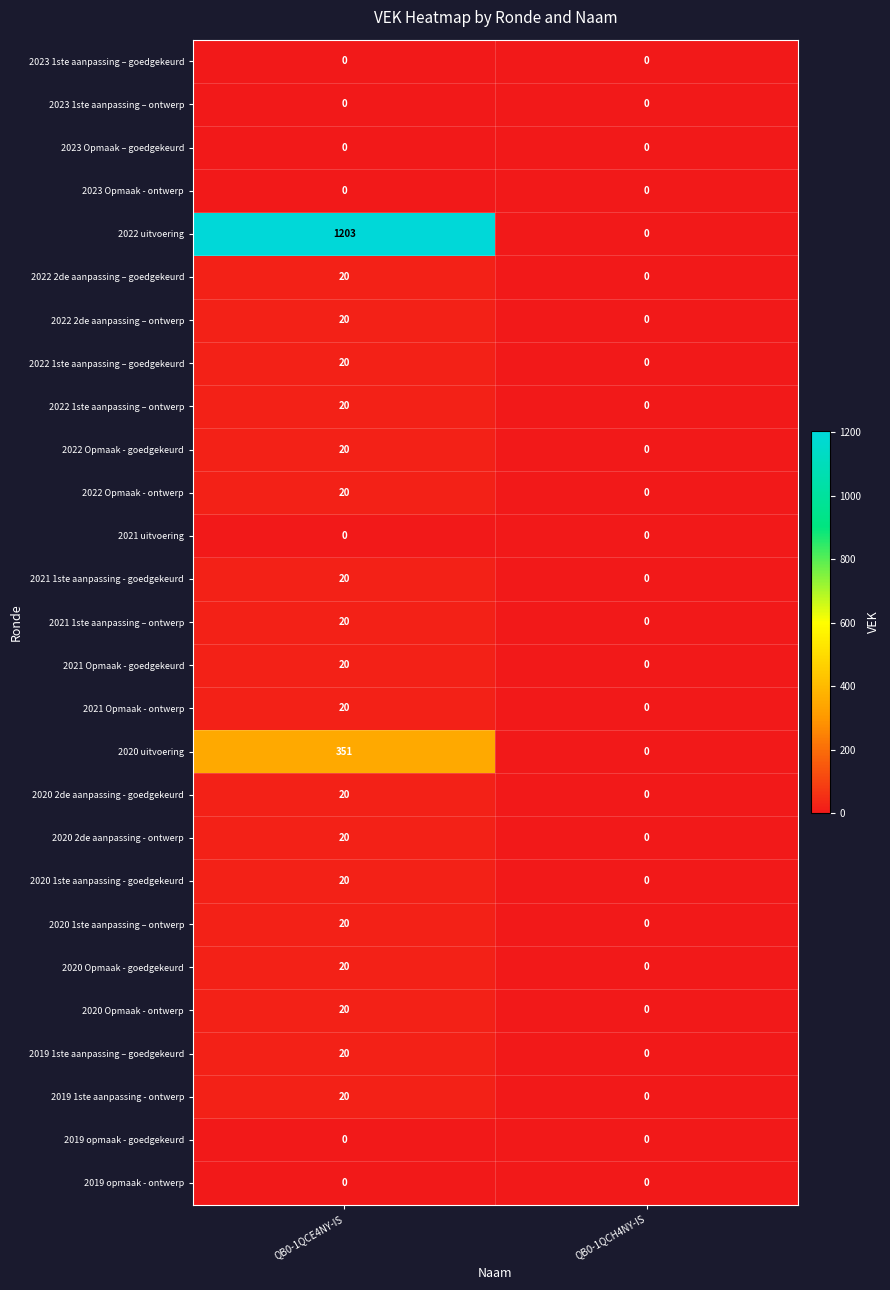

What is the average value of the 2020 2de aanpassing - goedgekeurd series?

10